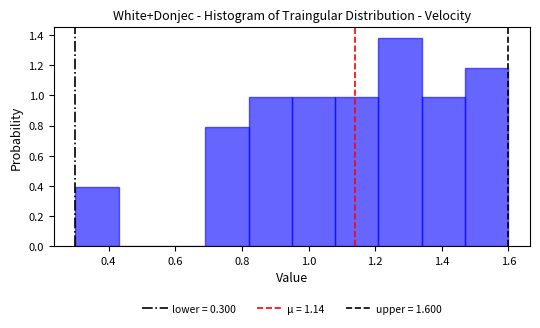

Which range on the x-axis has the tallest bar?

1.21 to 1.34